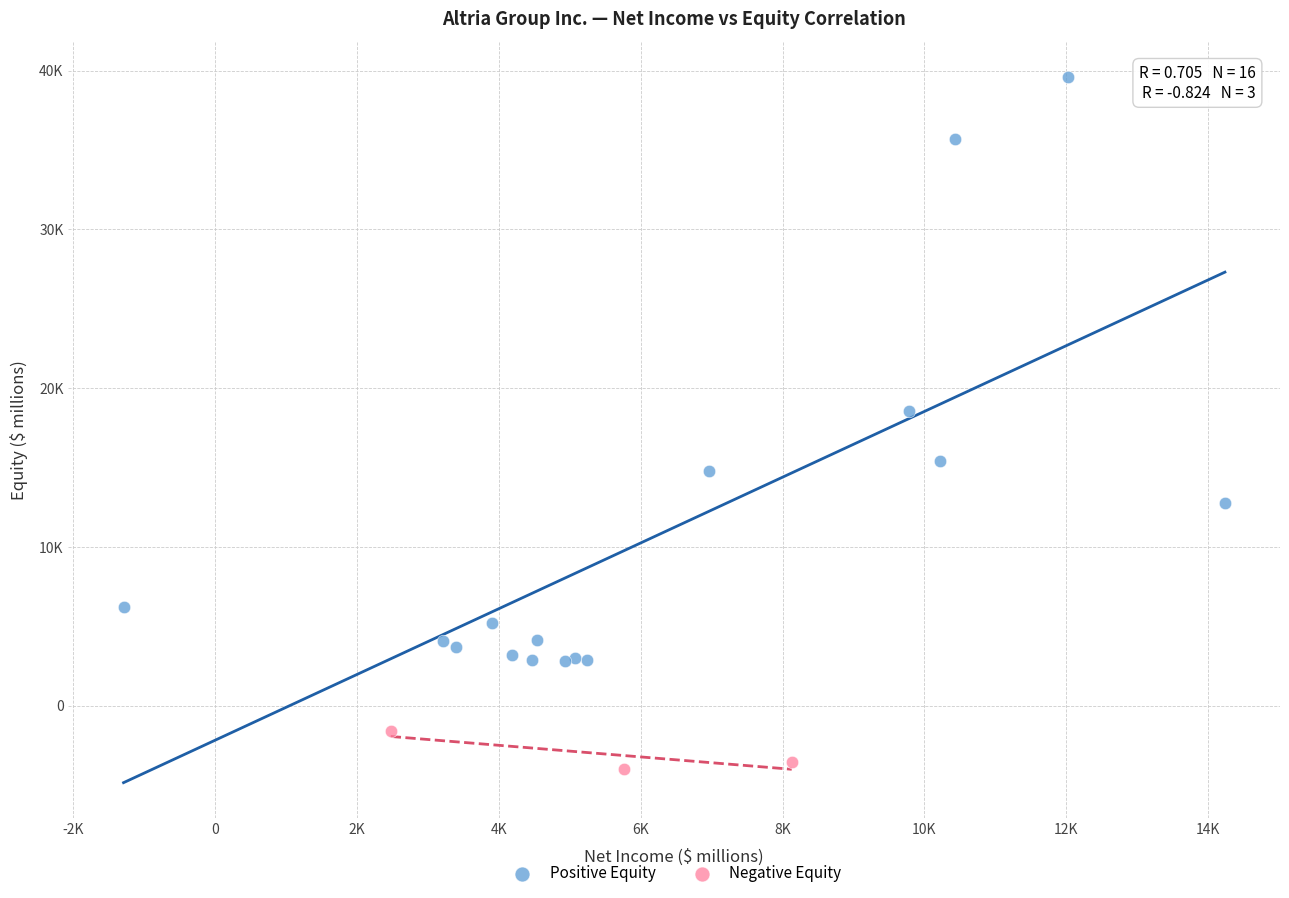

What are all the series names shown in the legend?

Positive Equity, Negative Equity